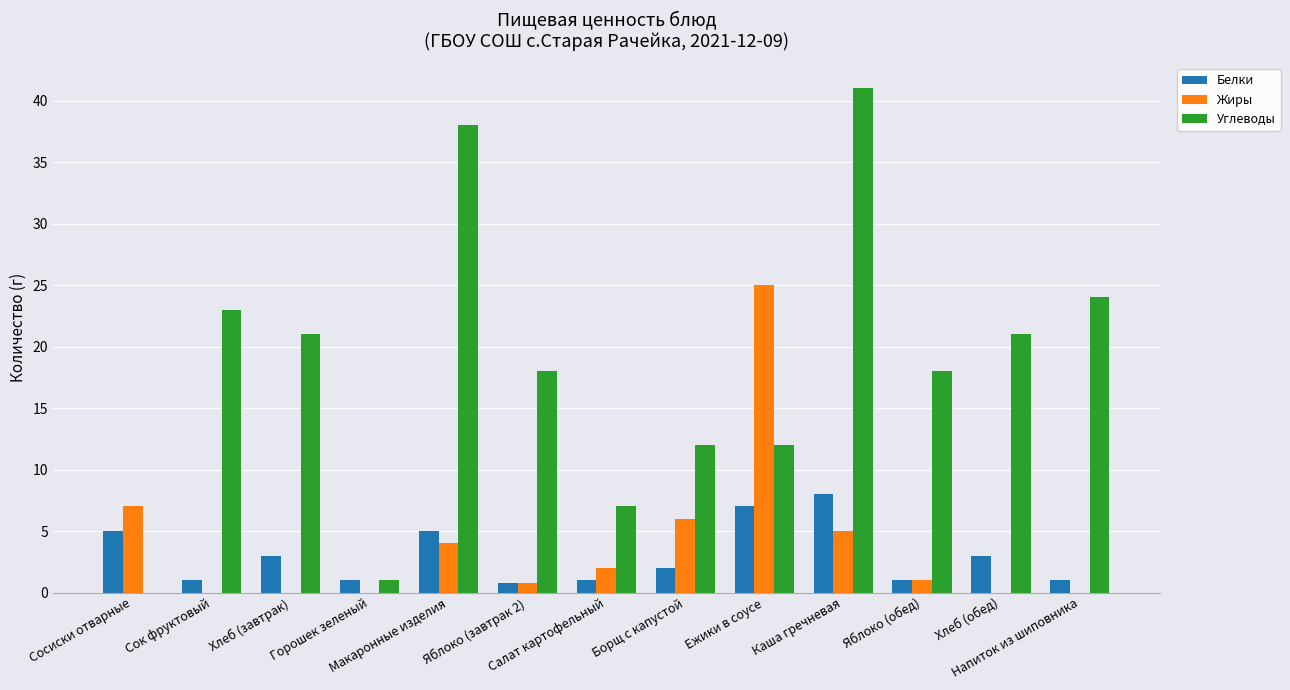

What is the difference between the Углеводы values at Напиток из шиповника and Ежики в соусе?

12.0